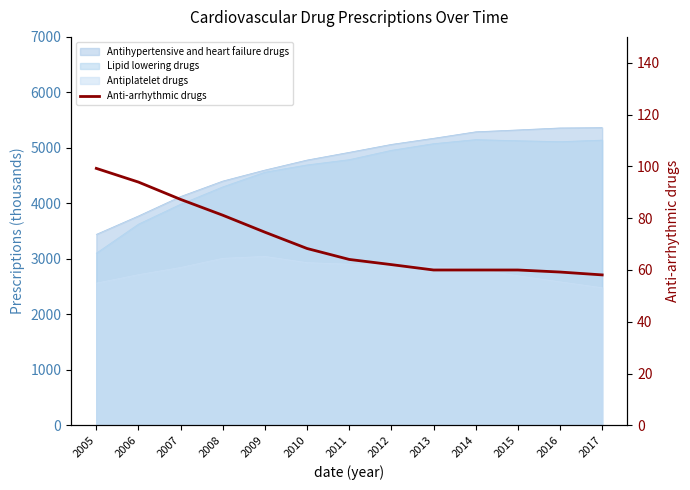

Does the chart display data point markers on the line(s)?

No